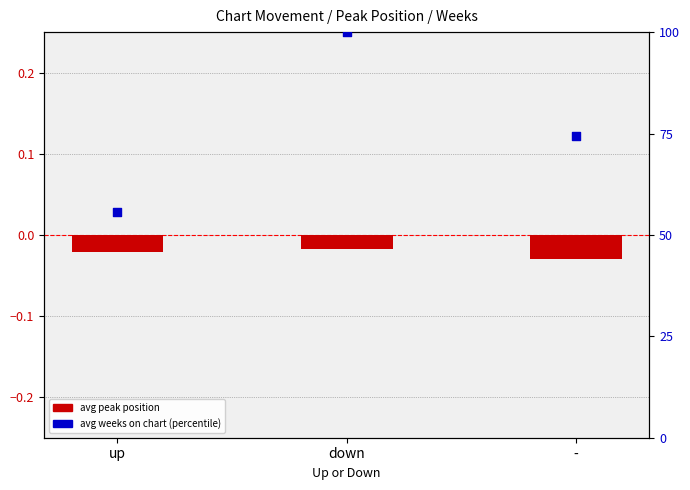

At how many categories does at least one series exceed 72?

2